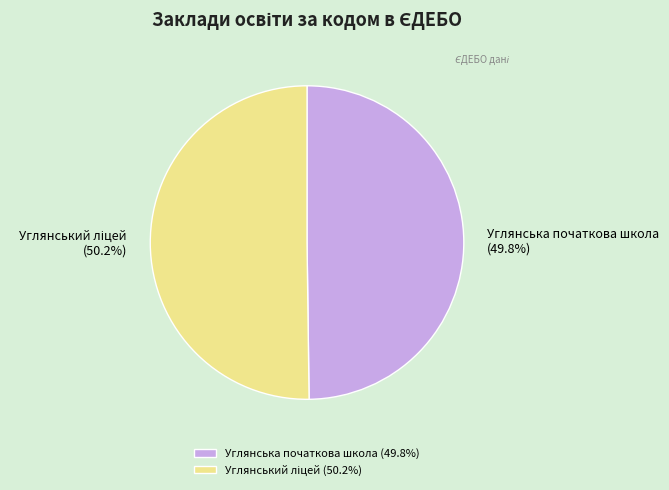

Is it true that Углянська початкова школа is 37% of the pie?

False